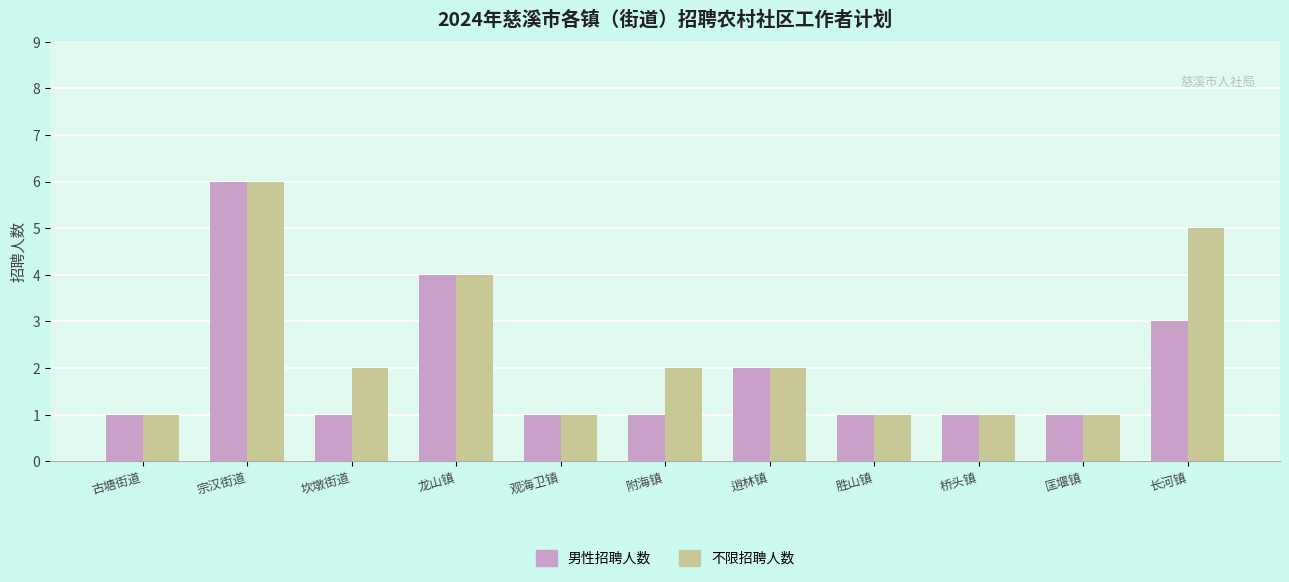

At which label does 男性招聘人数 reach its peak?

宗汉街道